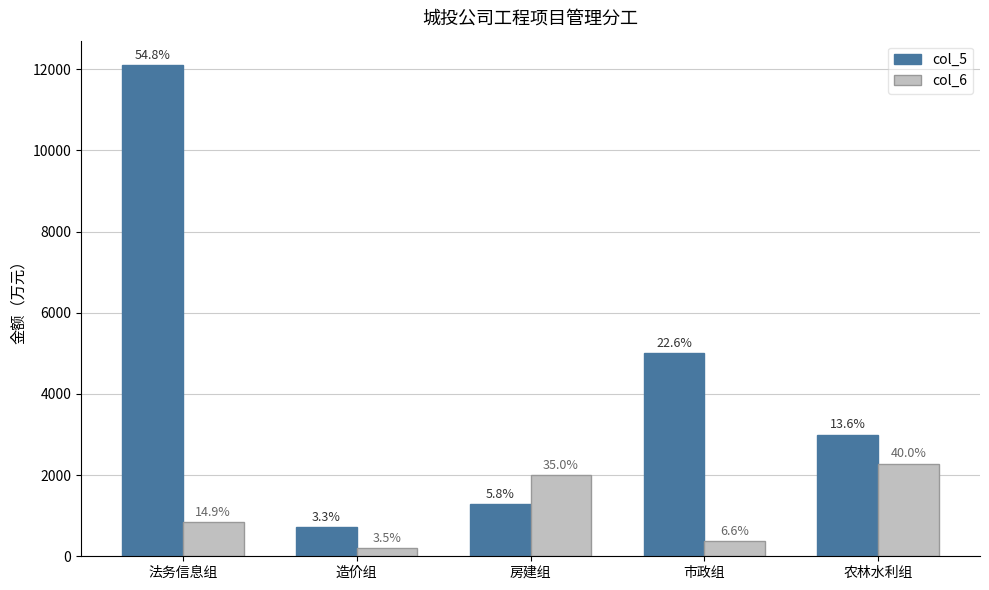

Rank the categories by col_5 value from highest to lowest.

法务信息组, 市政组, 农林水利组, 房建组, 造价组